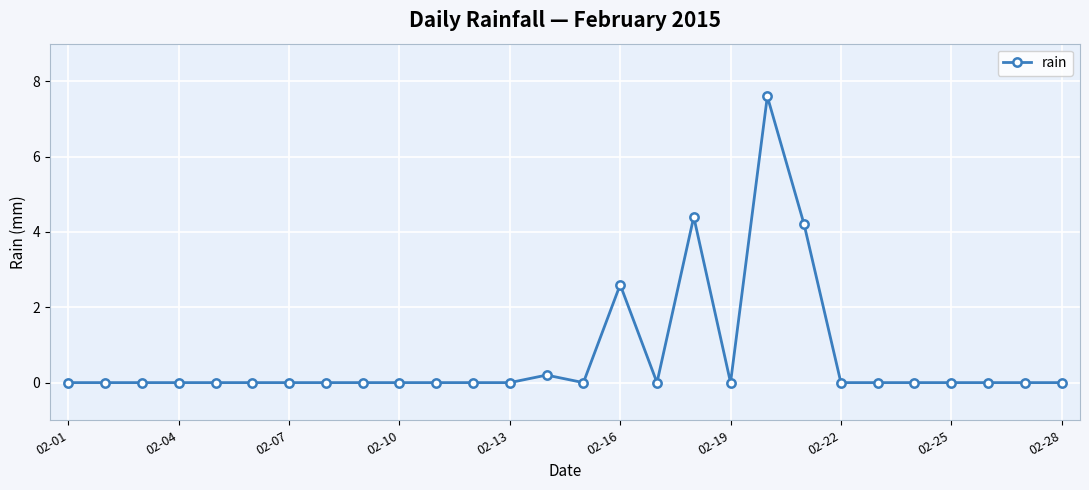

What is the greatest value displayed?

7.6